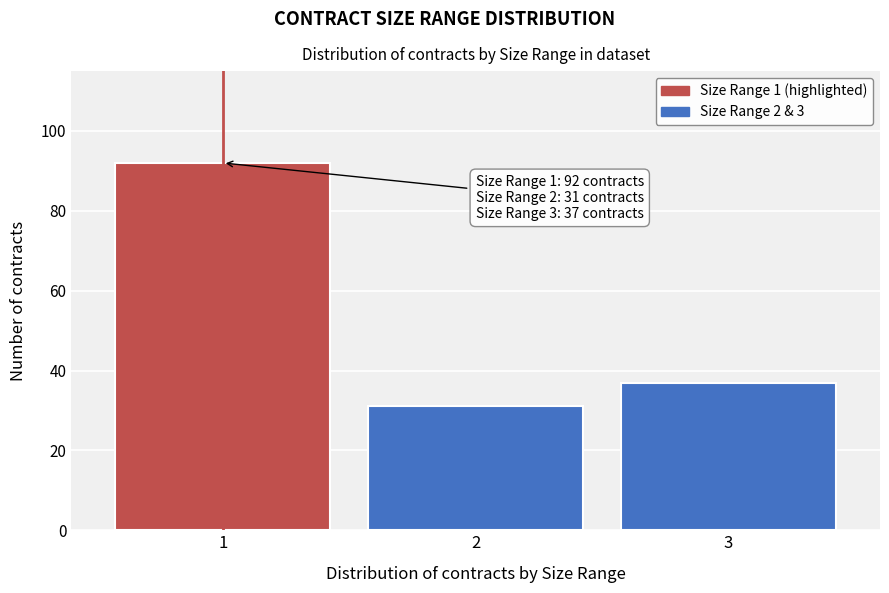

Reading right to left, list all the values displayed in this chart.

37	31	92